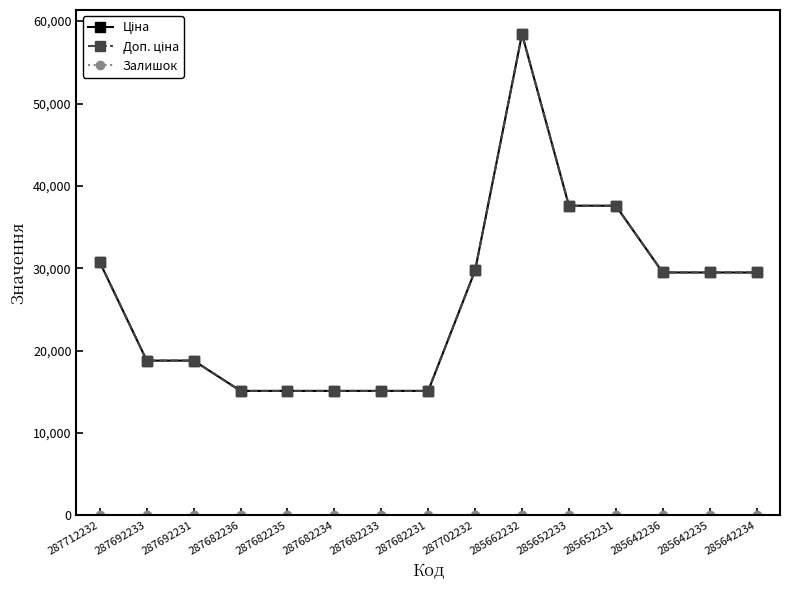

True or false: Доп. ціна and Залишок cross at least once.

False